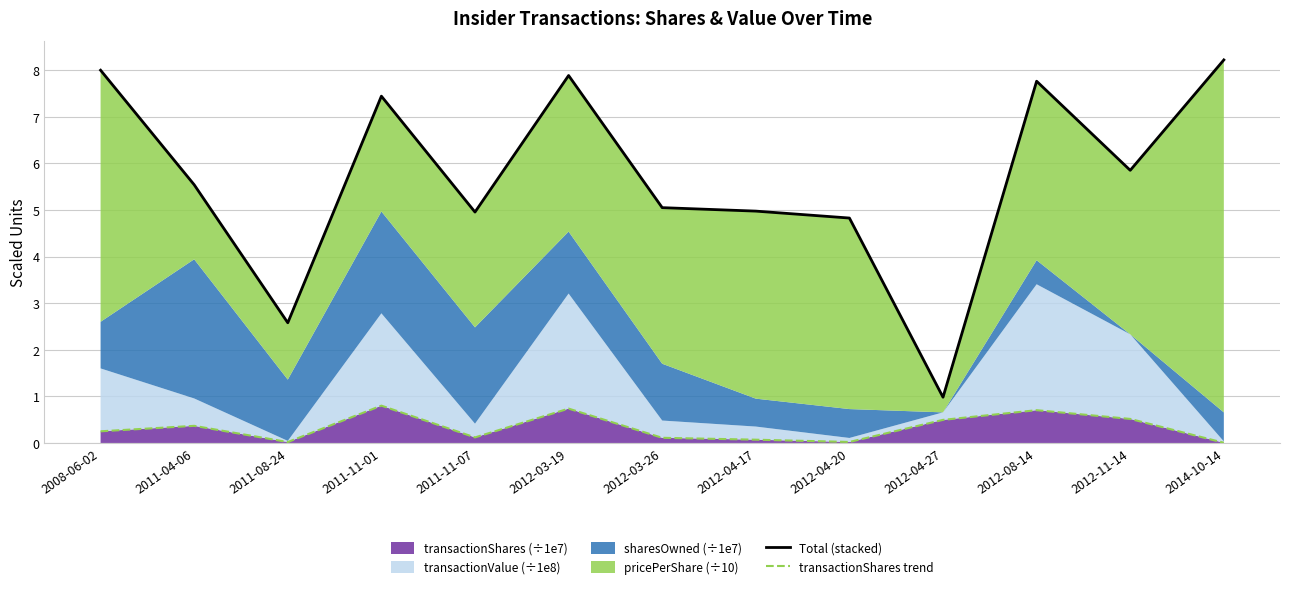

What position from the left is 2012-04-27?

10